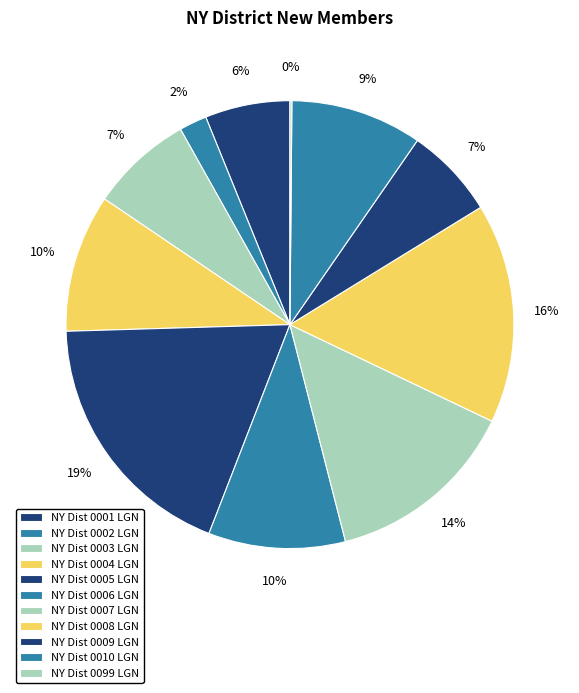

What percentage is NOT represented by NY Dist 0009 LGN?

93.4%